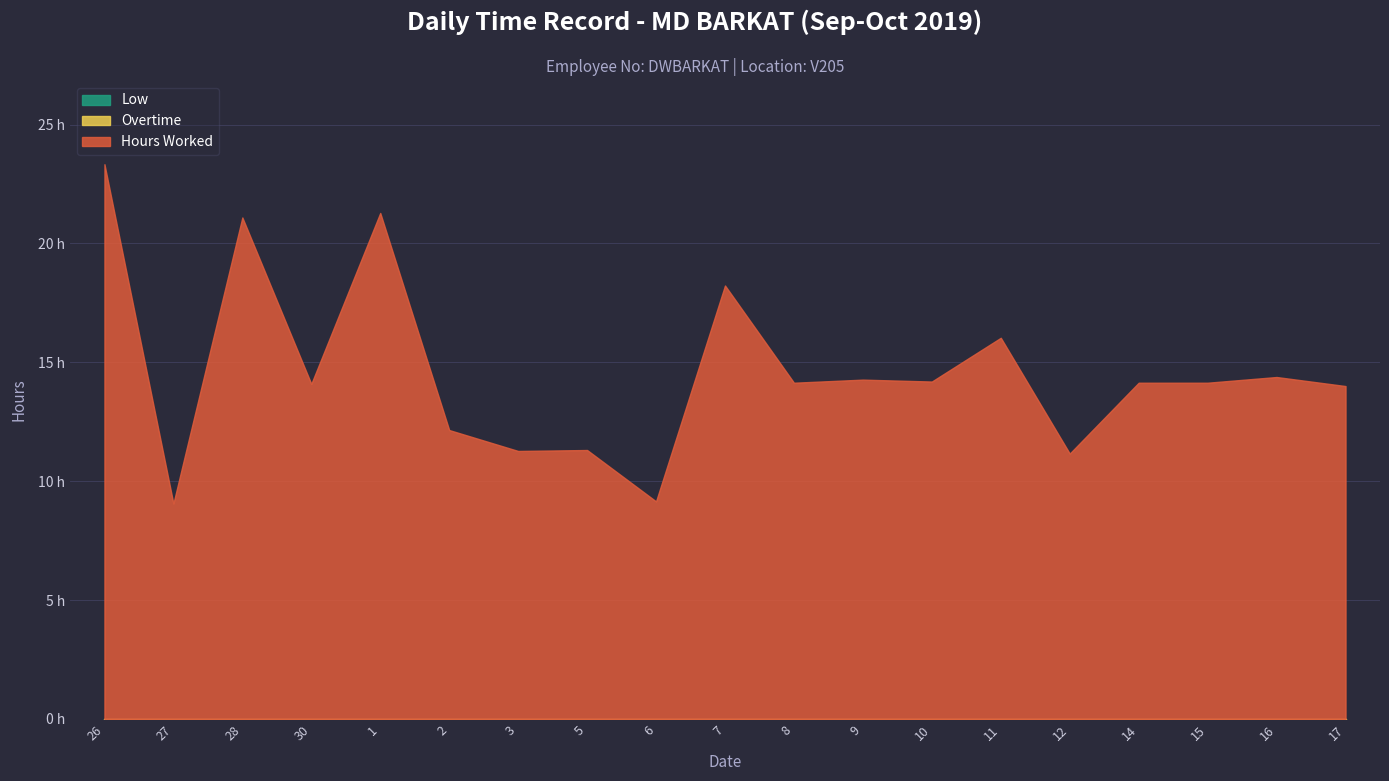

Reading right to left, transcribe all the data shown in this chart.

Hours Worked: 14.0	14.4	14.1	14.1	11.2	16.0	14.2	14.3	14.1	18.2	9.2	11.3	11.3	12.2	21.3	14.1	21.1	9.1	23.3
Overtime: 0.0	0.0	0.0	0.0	0.0	0.0	0.0	0.0	0.0	0.0	0.0	0.0	0.0	0.0	0.0	0.0	0.0	0.0	0.0
Low: 0.0	0.0	0.0	0.0	0.0	0.0	0.0	0.0	0.0	0.0	0.0	0.0	0.0	0.0	0.0	0.0	0.0	0.0	0.0